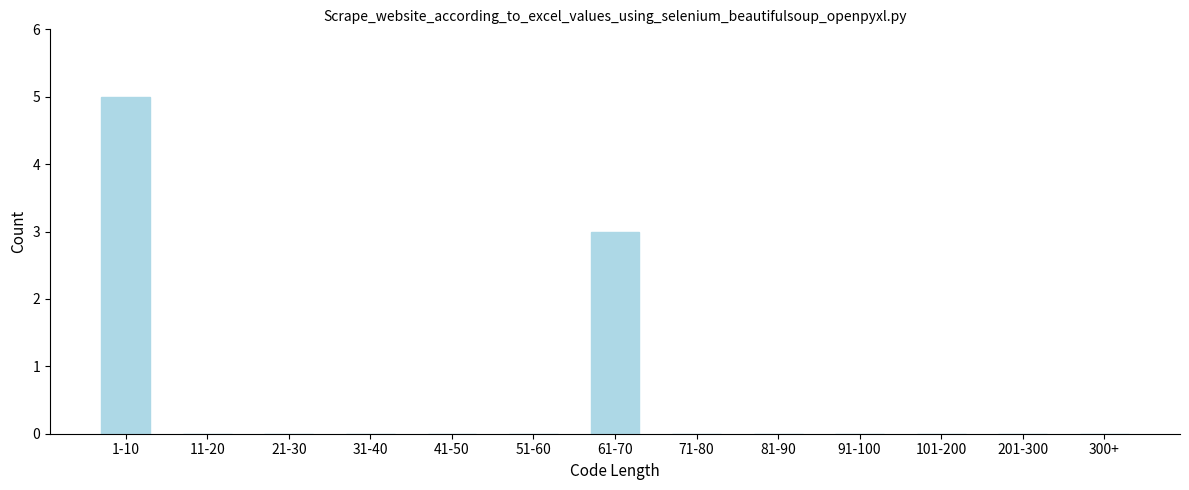

Reading left to right, what are all the values shown in this chart?

1-10=5	11-20=0	21-30=0	31-40=0	41-50=0	51-60=0	61-70=3	71-80=0	81-90=0	91-100=0	101-200=0	201-300=0	300+=0